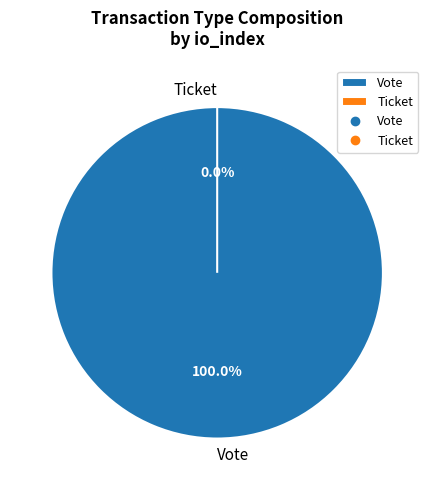

Is there any slice that represents more than half of the pie?

Yes